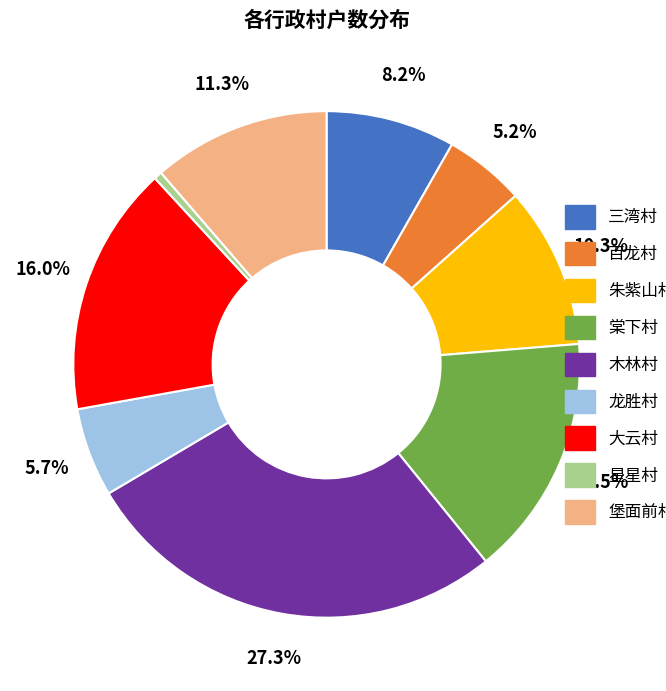

To the nearest percent, what is the average slice percentage?

11%